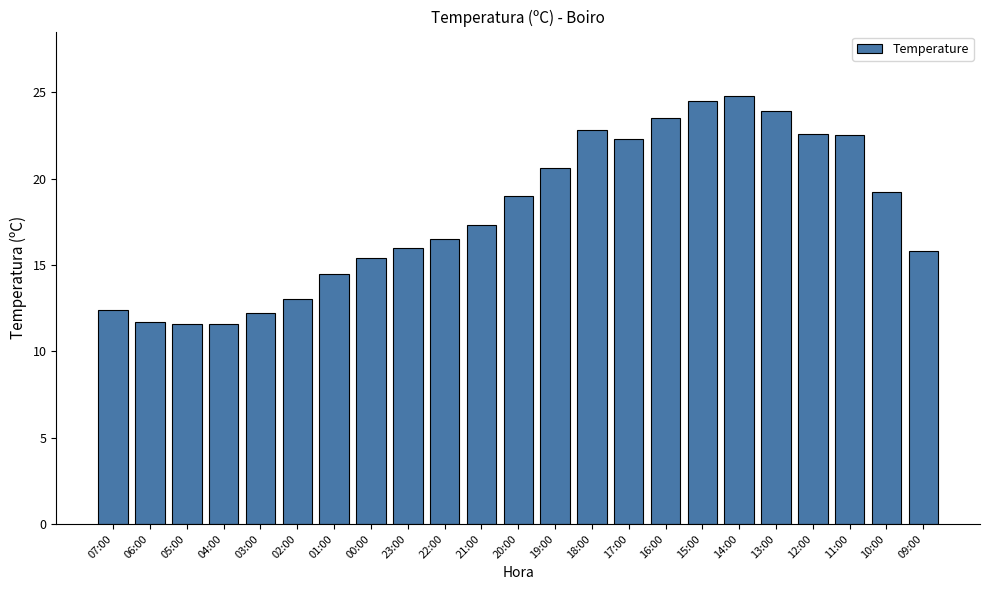

What is the sum of all values?

413.7